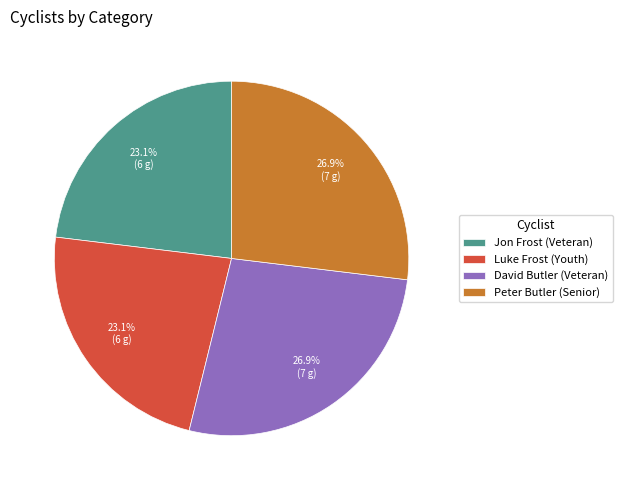

How much of the chart is everything except Luke Frost (Youth)?

76.9%